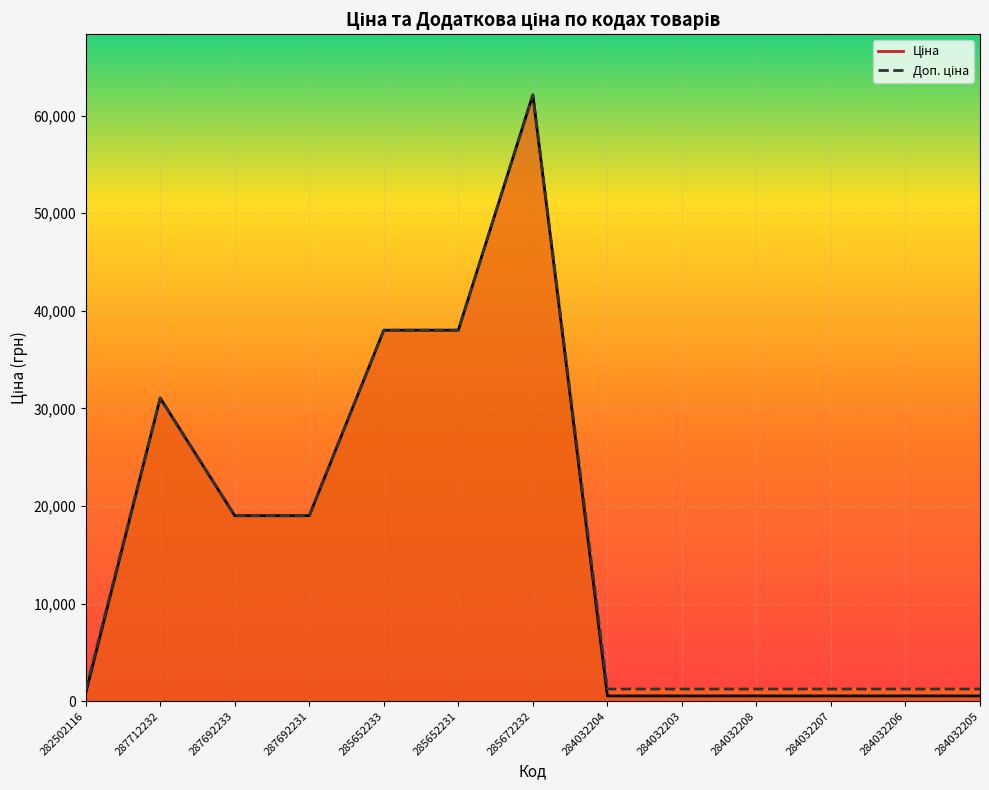

Reading right to left, transcribe all the data shown in this chart.

Ціна: 545.0	545.0	545.0	545.0	545.0	545.0	62116.9	38011.3	38011.3	19005.7	19005.7	31058.4	827.6
Доп. ціна: 1249.1	1249.1	1249.1	1249.1	1249.1	1249.1	62116.9	38011.3	38011.3	19005.7	19005.7	31058.4	1121.5